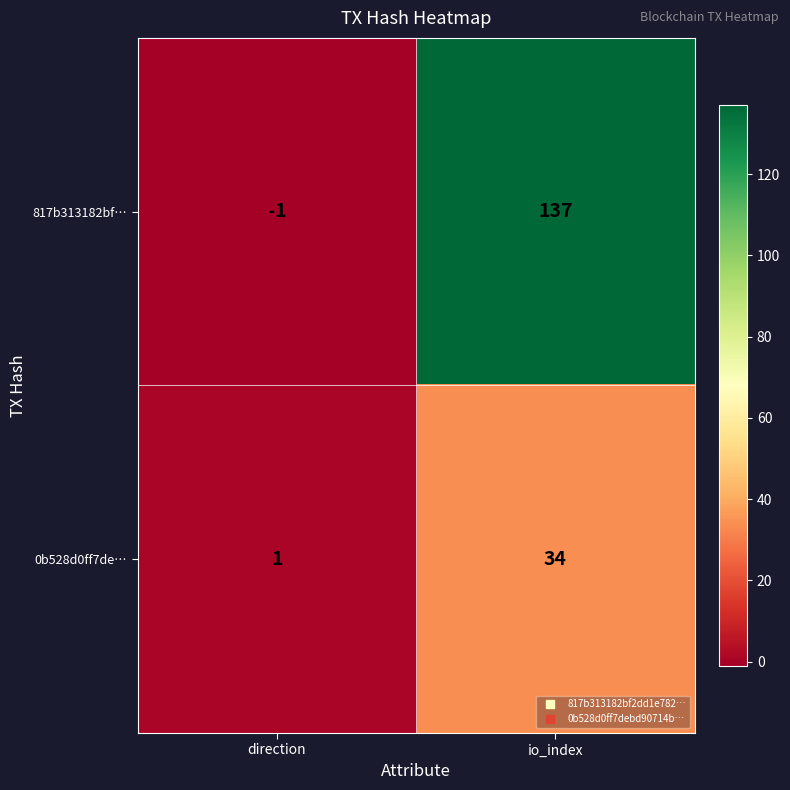

Rank the categories by 0b528d0ff7de… value from highest to lowest.

io_index, direction